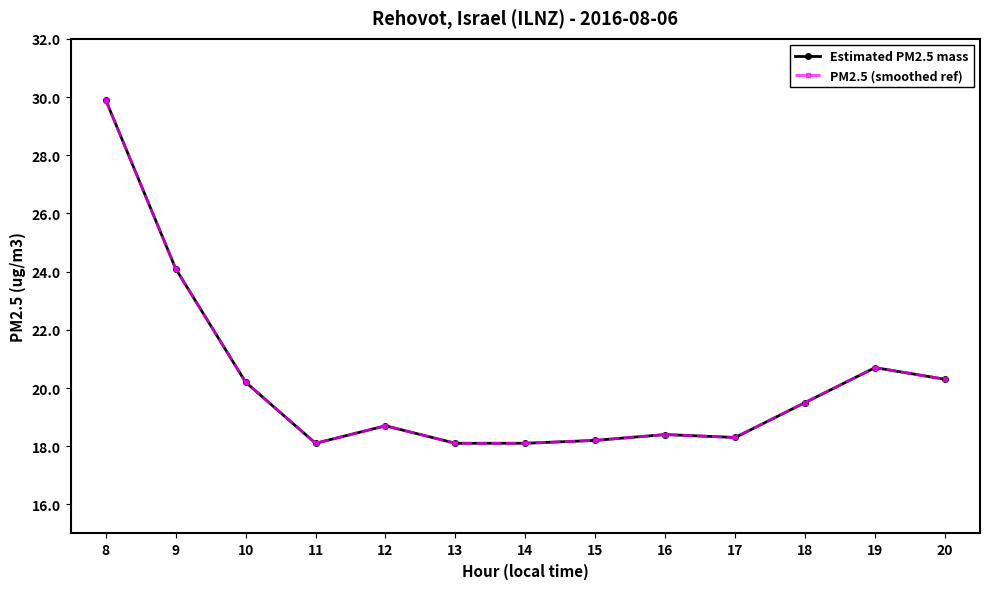

Is this an area chart (filled region under the line)?

No